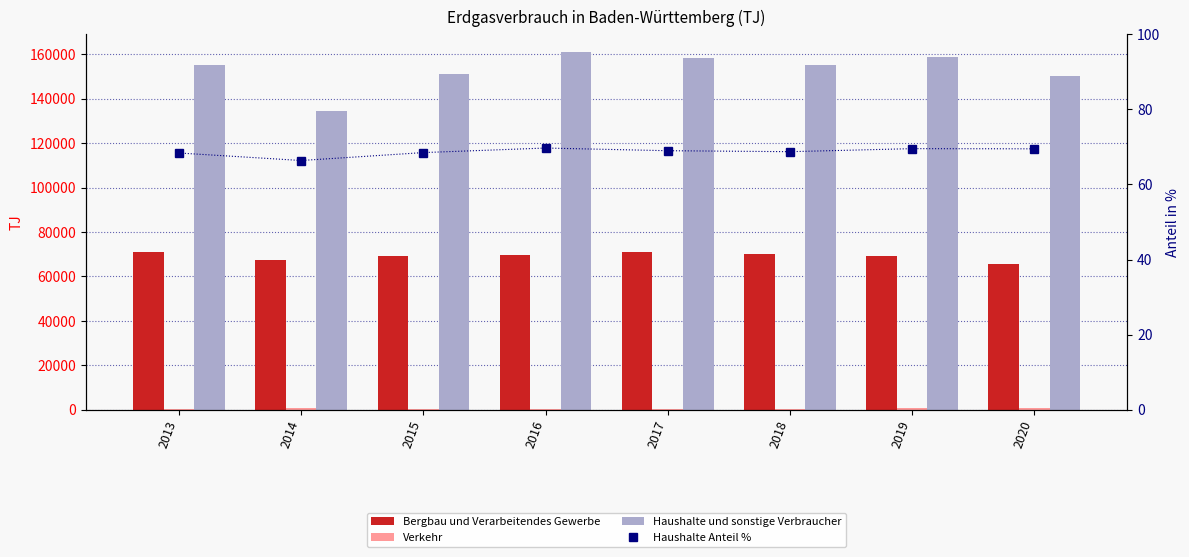

Reading right to left, list all the values displayed in this chart.

Bergbau und Verarbeitendes Gewerbe: 2020=65447.7	2019=69079.9	2018=70232.7	2017=70930.7	2016=69622.3	2015=69007.1	2014=67595.5	2013=71221.0
Verkehr: 2020=600.3	2019=603.3	2018=489.2	2017=403.0	2016=458.8	2015=520.9	2014=608.2	2013=568.3
Haushalte und sonstige Verbraucher: 2020=150283.3	2019=158965.3	2018=155293.6	2017=158547.6	2016=161023.9	2015=150955.3	2014=134554.3	2013=155112.4
Haushalte Anteil %: 2020=69.5	2019=69.5	2018=68.7	2017=69.0	2016=69.7	2015=68.5	2014=66.4	2013=68.4